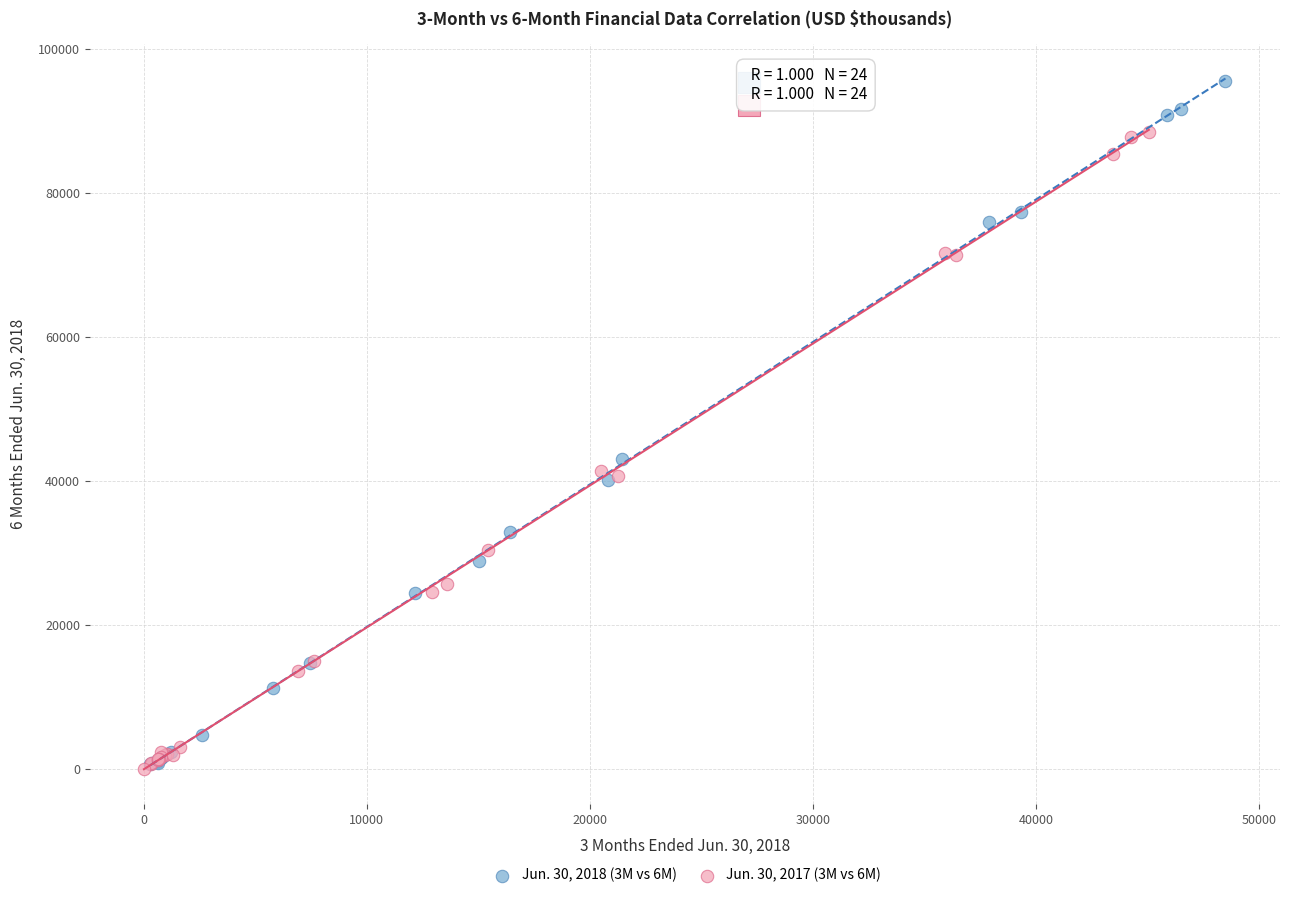

Which series has the largest Y range (max minus min)?

Jun. 30, 2018 (3M vs 6M)